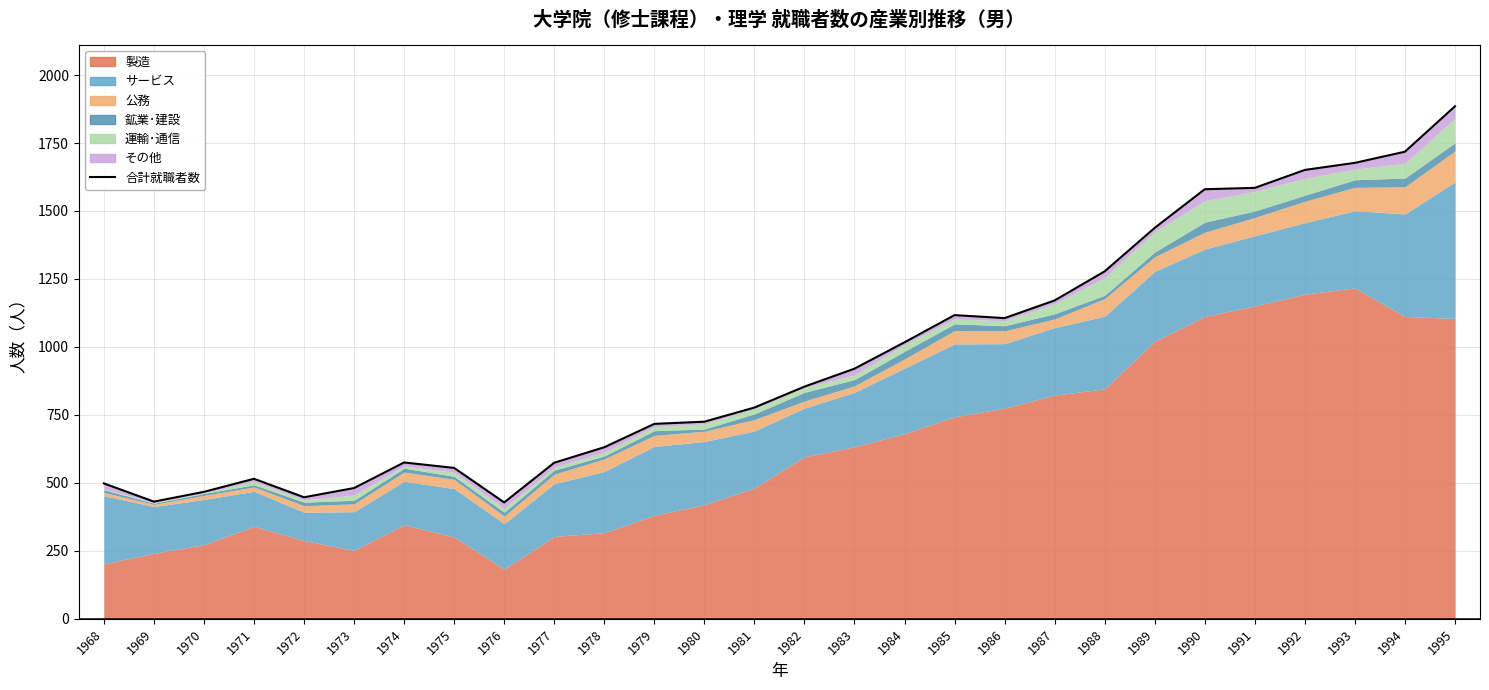

What is the sum of all values?

26818